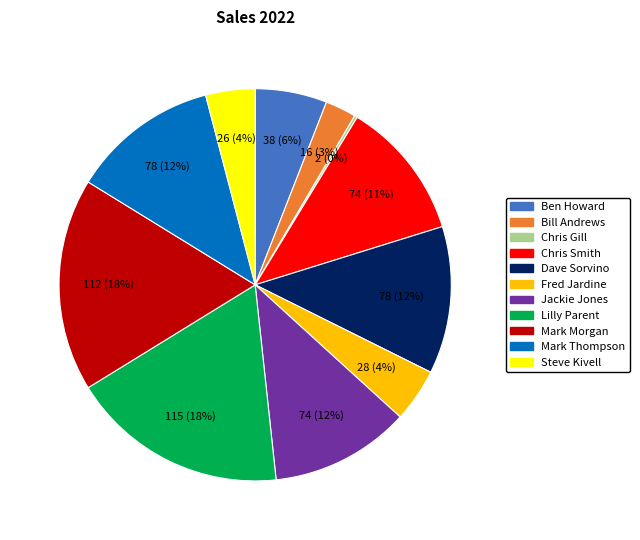

To the nearest percent, what is the average slice percentage?

9%